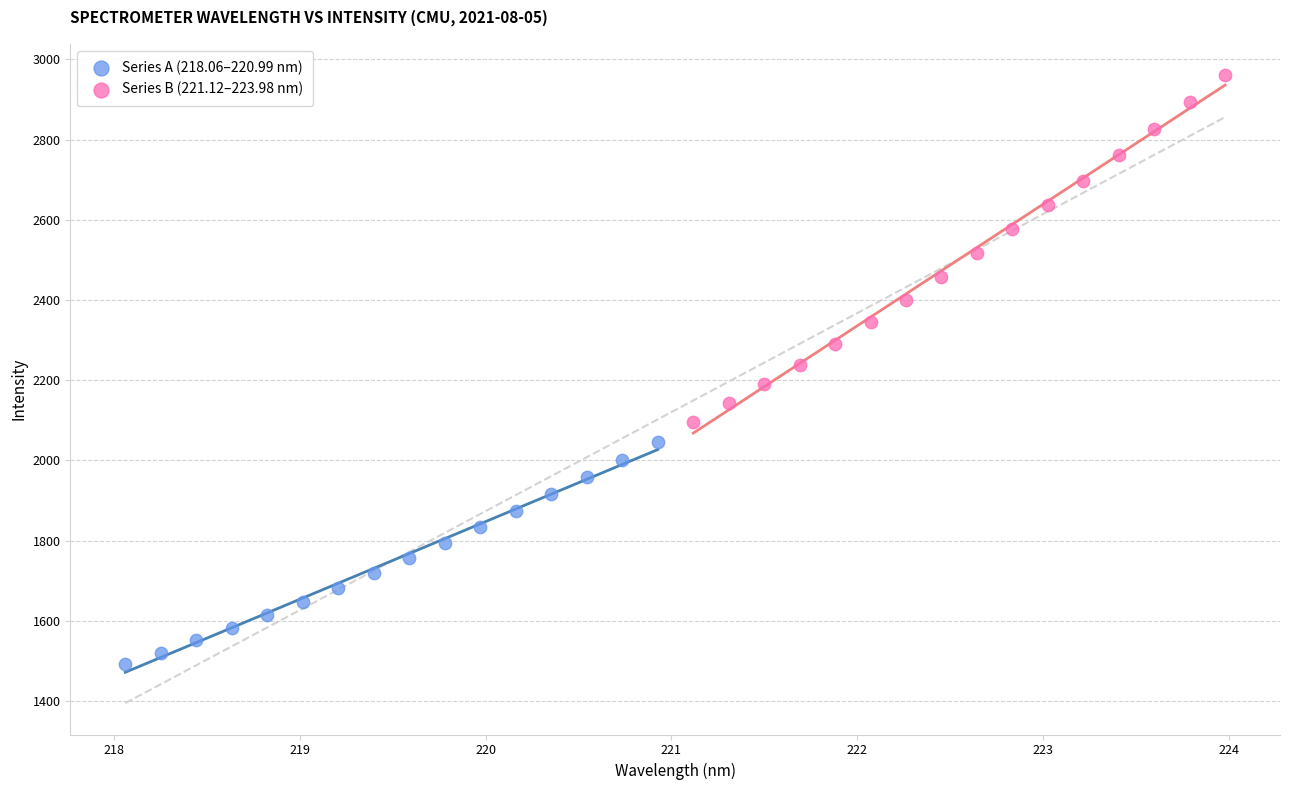

What are all the series names shown in the legend?

Series A (218.06–220.99 nm), Series B (221.12–223.98 nm)